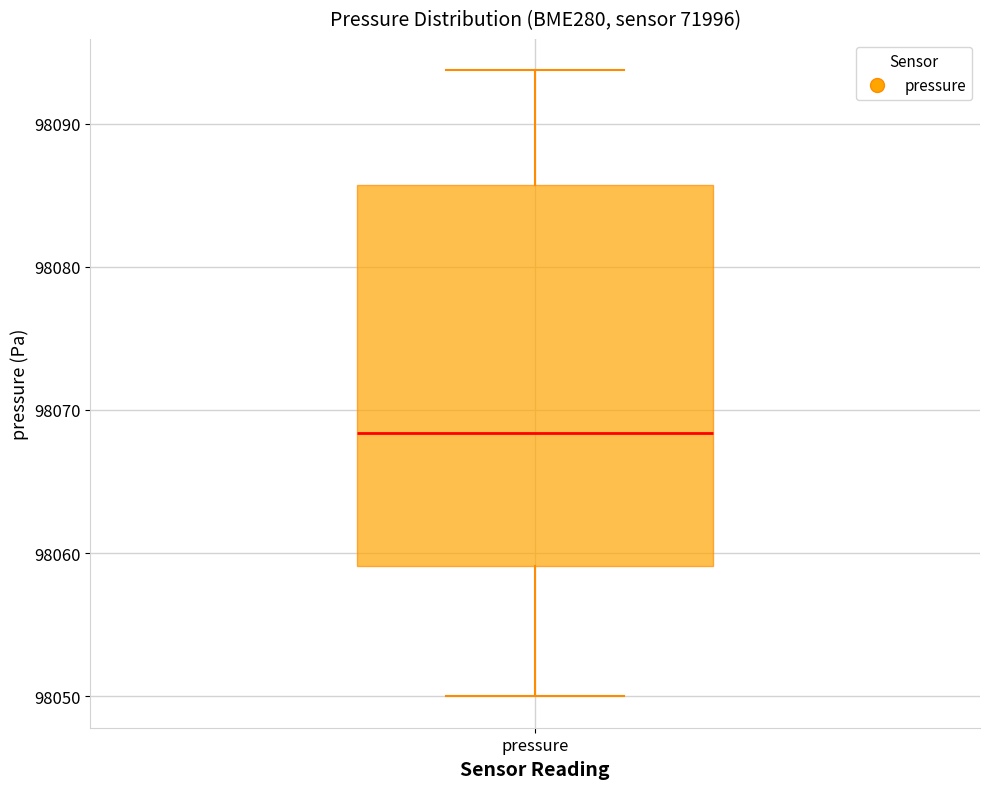

Read this box plot against the y-axis: the position of the median line, the range covered by the box, and the ends of both whiskers. The values are not printed on the chart, so give them approximately, as read against the axis.

median 98068, box 98059 to 98086, whiskers 98050 to 98094